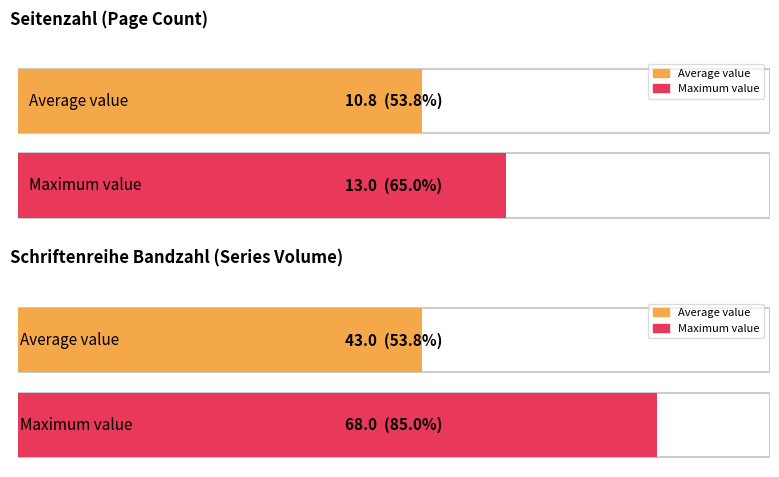

Are the bars grouped side by side (vs. stacked)?

Yes